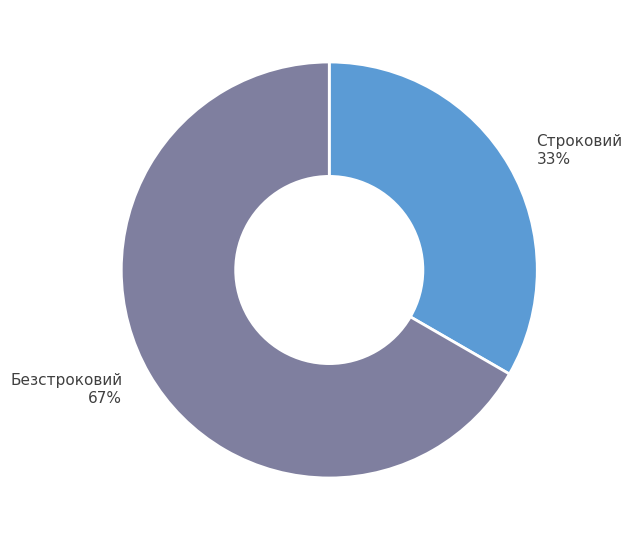

To the nearest percent, what is the average slice percentage?

50%